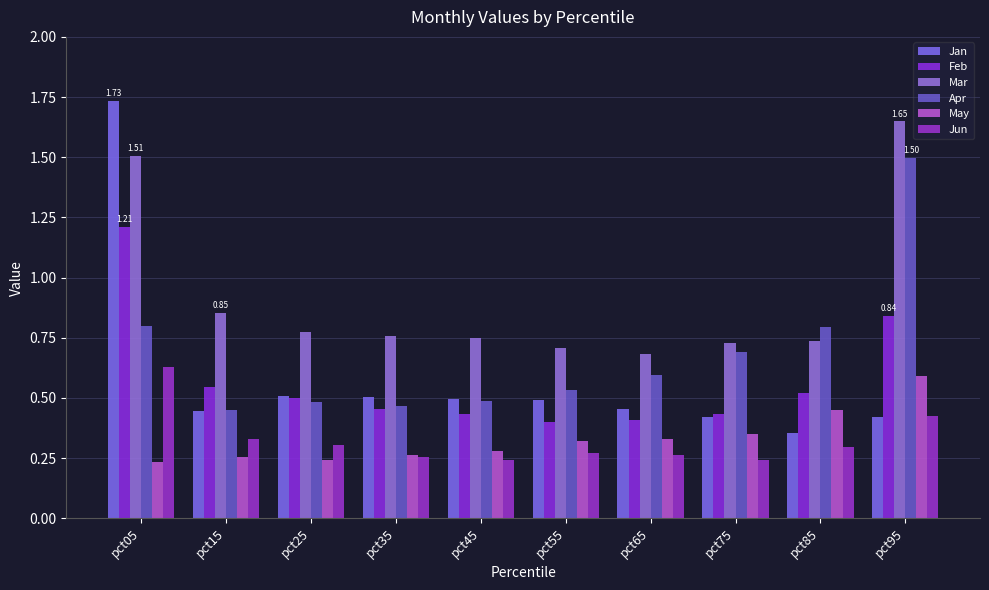

Between pct35 and pct85, which is larger?

pct35